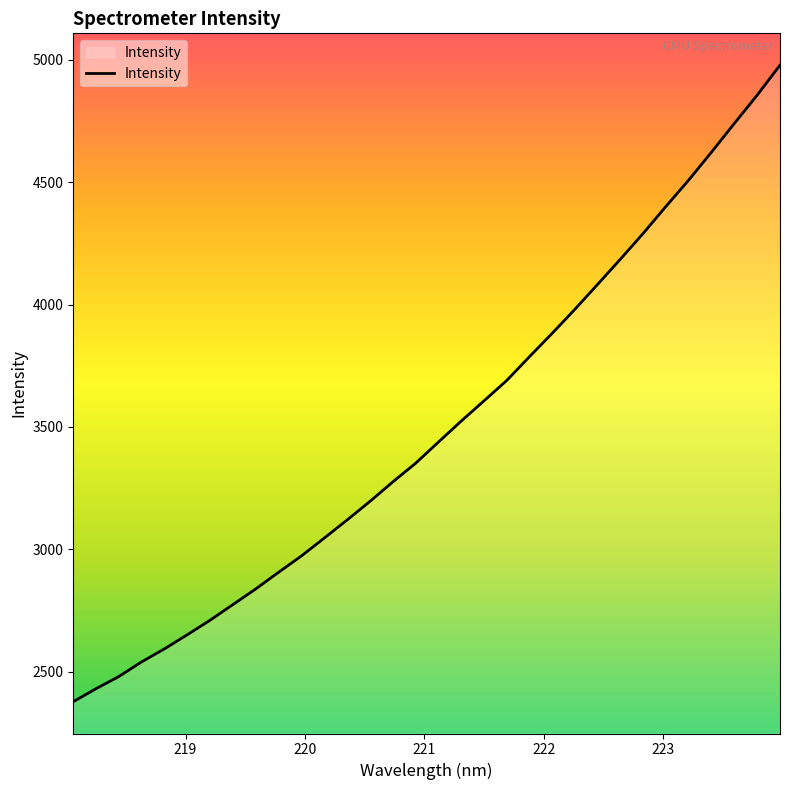

What is the greatest value displayed?

4978.1